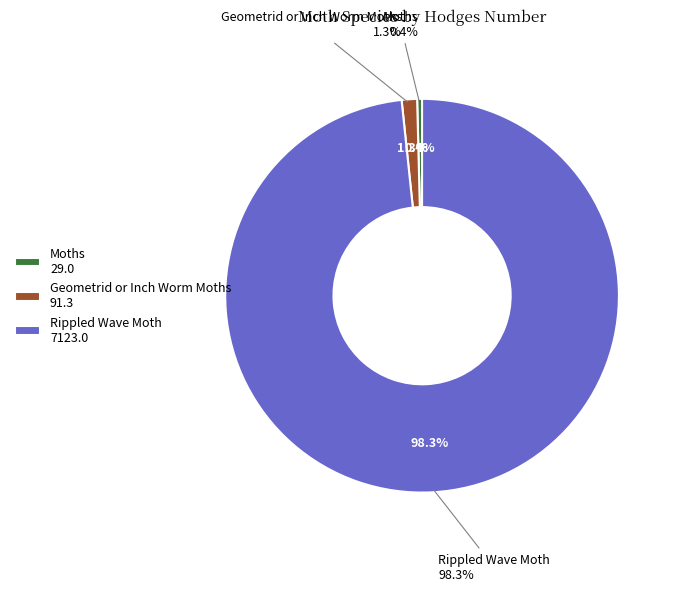

Which category has the smallest portion of the pie?

Moths